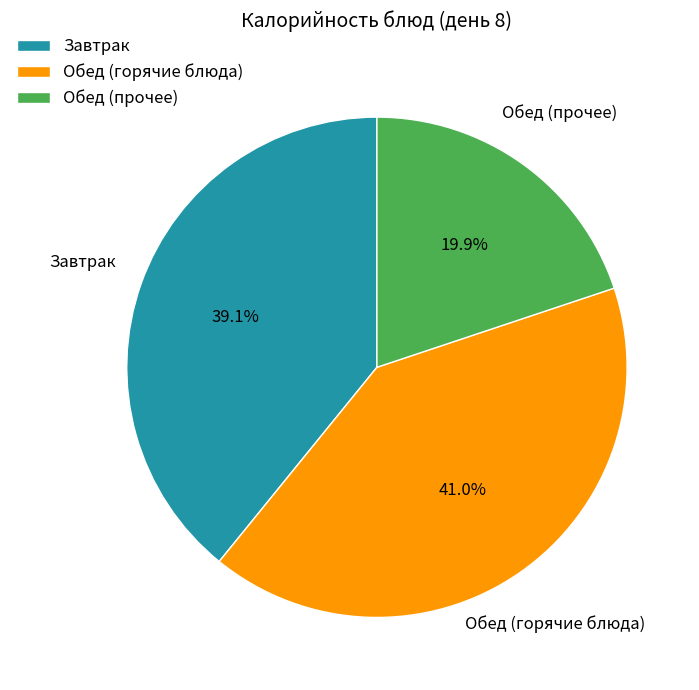

Rank the categories by value from lowest to highest.

Обед (прочее), Завтрак, Обед (горячие блюда)